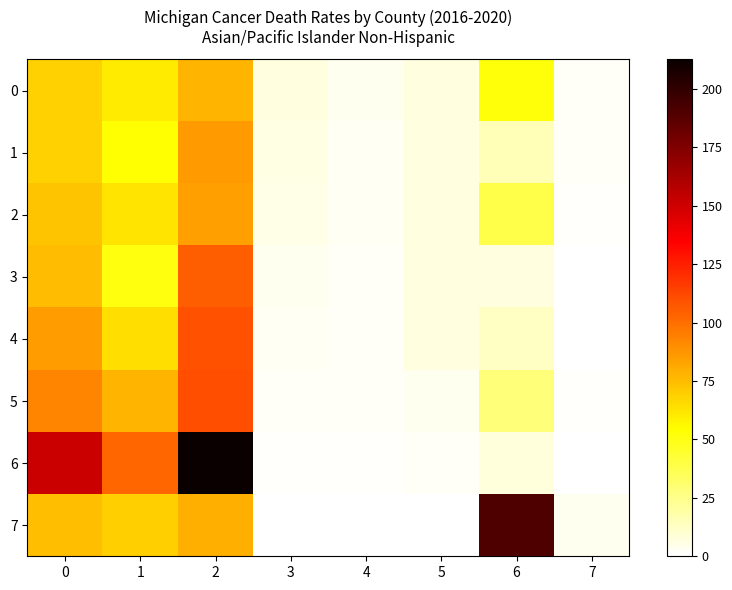

Which series has the largest total across all categories?

6